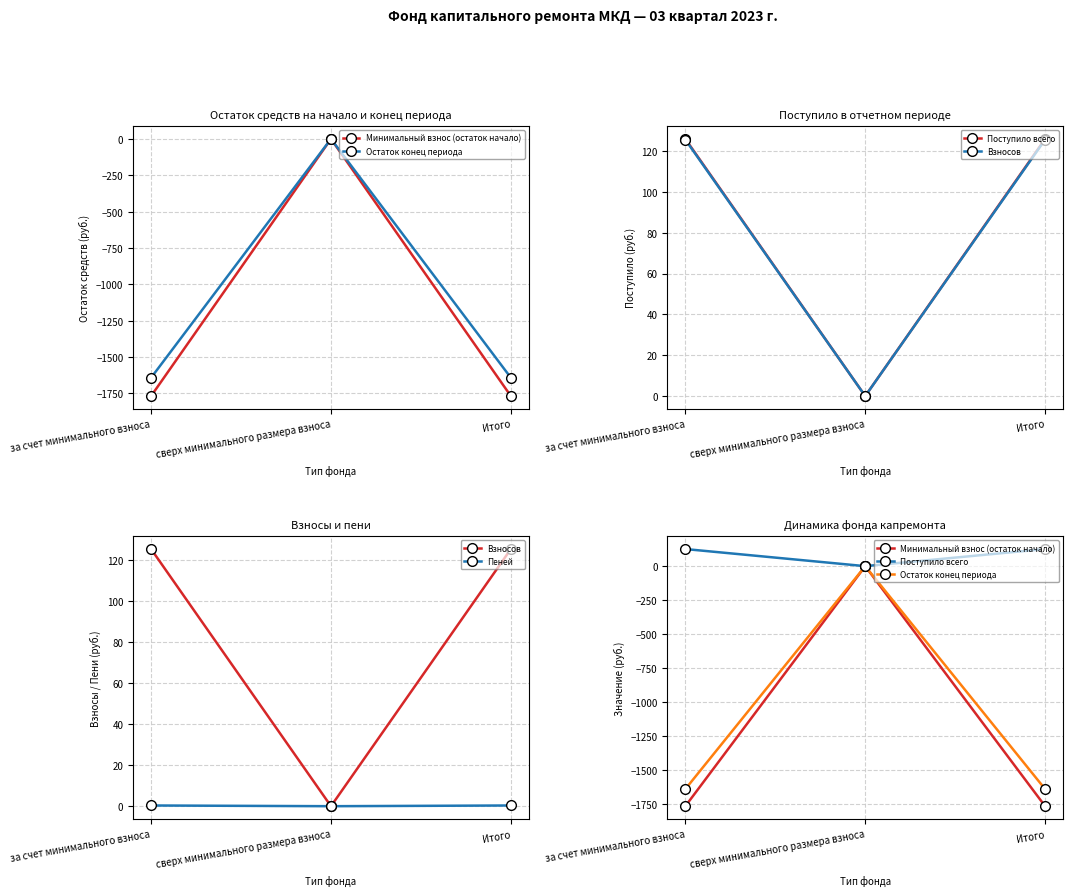

Reading left to right, list all the values displayed in this chart.

Минимальный взнос (остаток начало): -1767.9	0.0	-1767.9
Остаток конец периода: -1642.0	0.0	-1642.0
Поступило всего: 125.9	0.0	125.9
Взносов: 125.6	0.0	125.6
Пеней: 0.3	0.0	0.3